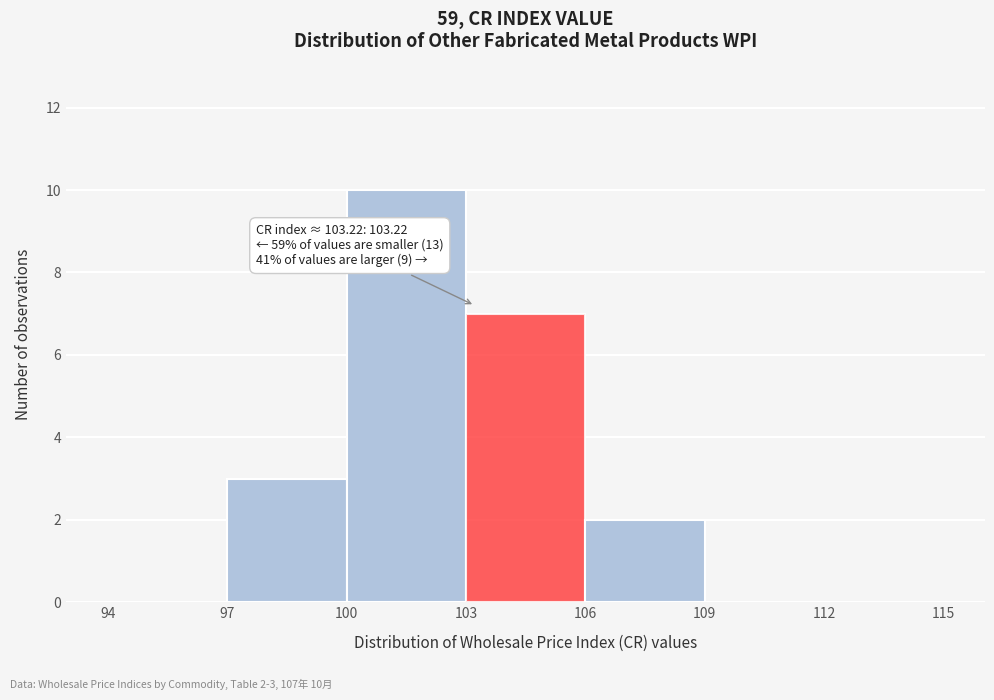

Over which range of the x-axis is the bar tallest?

100 to 103